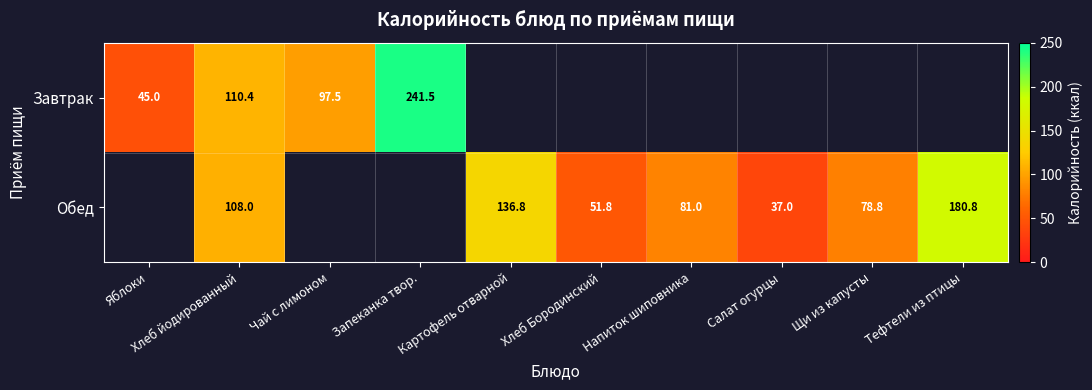

The Завтрак series shows 30.6 at Хлеб йодированный. True or false?

False